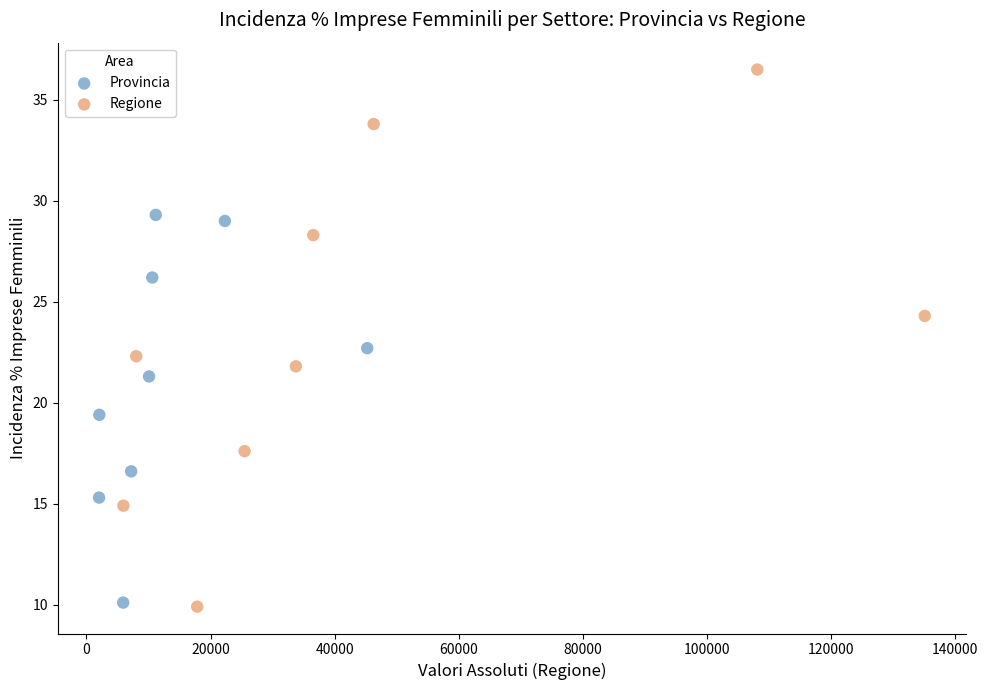

Which series has the largest Y range (max minus min)?

Regione